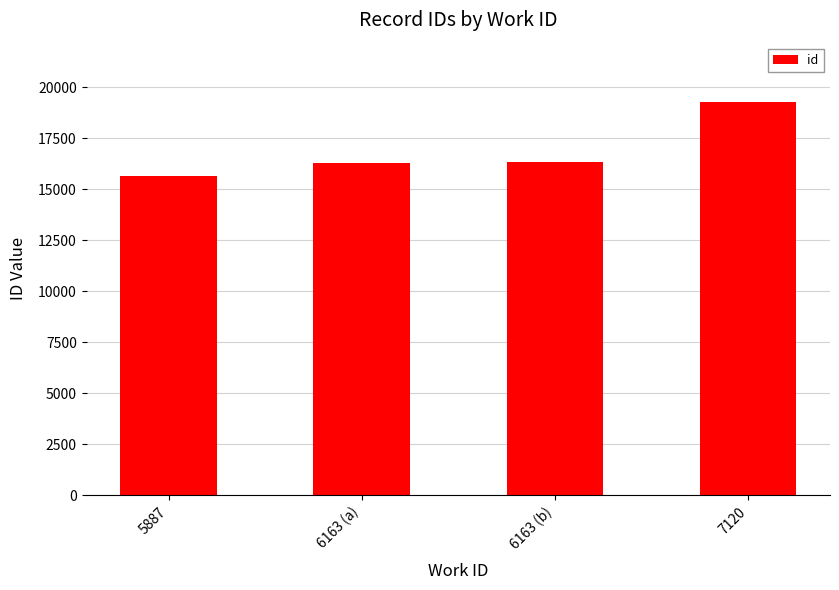

True or false: the data shows 16311 at 6163 (b).

True